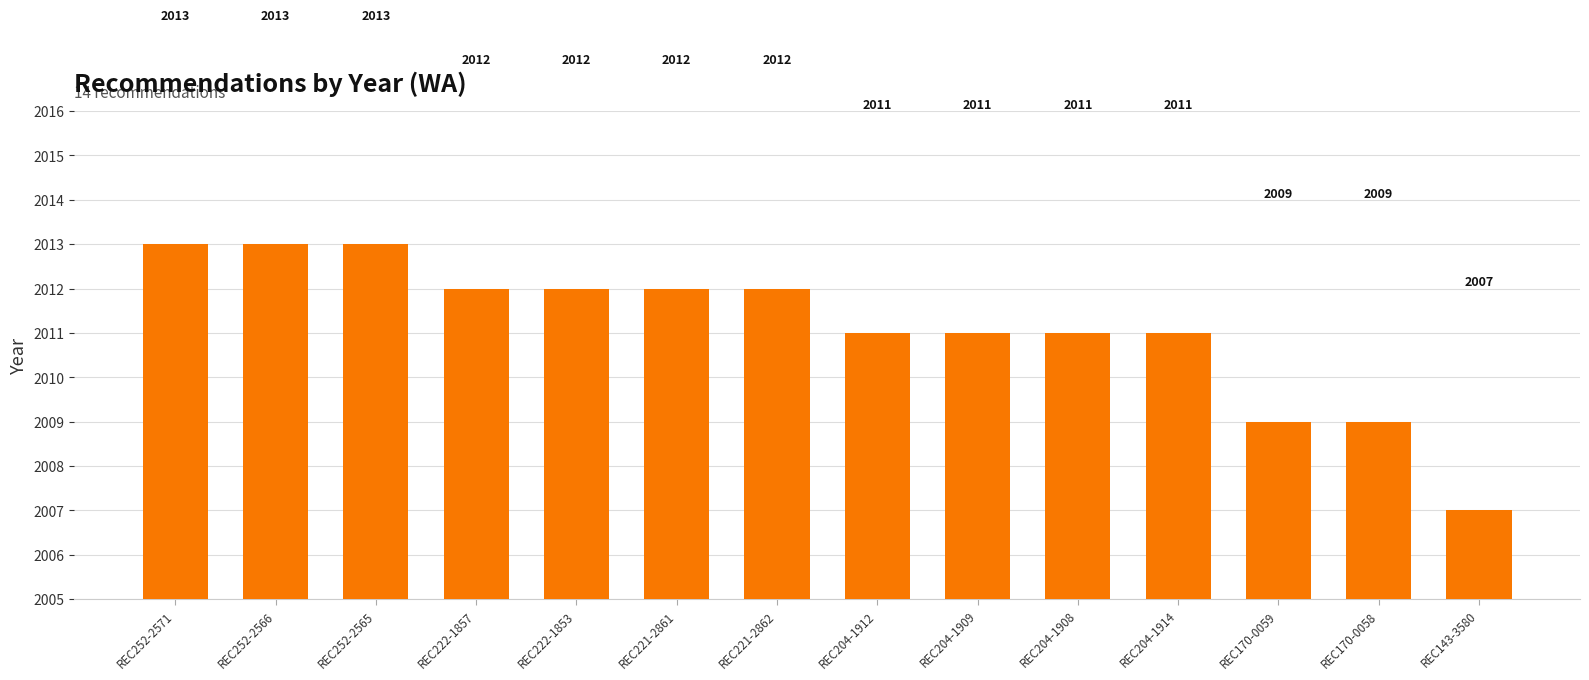

At which label does the data first exceed 2012?

REC252-2571